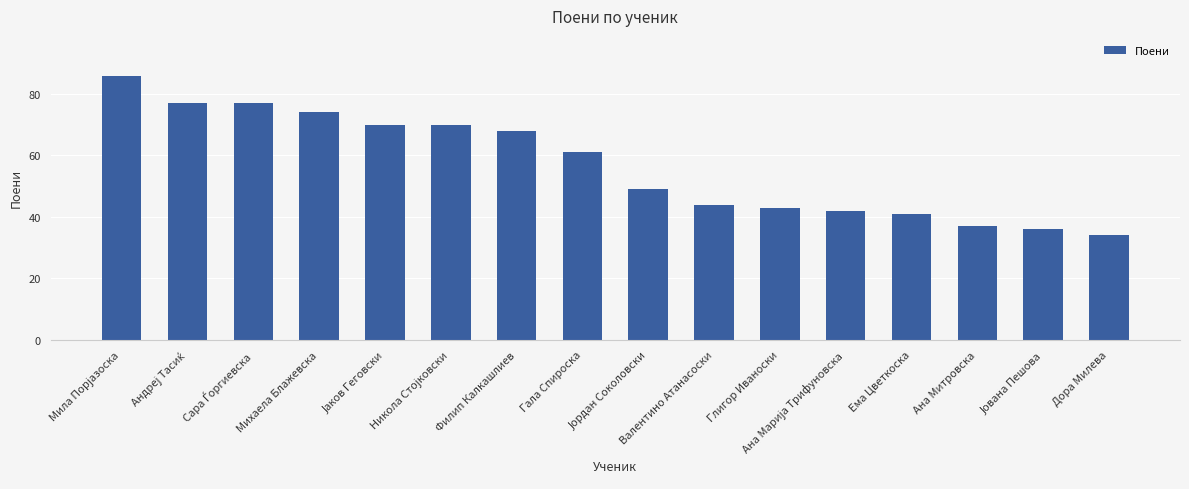

What is the value of the 7th bar from the left?

68